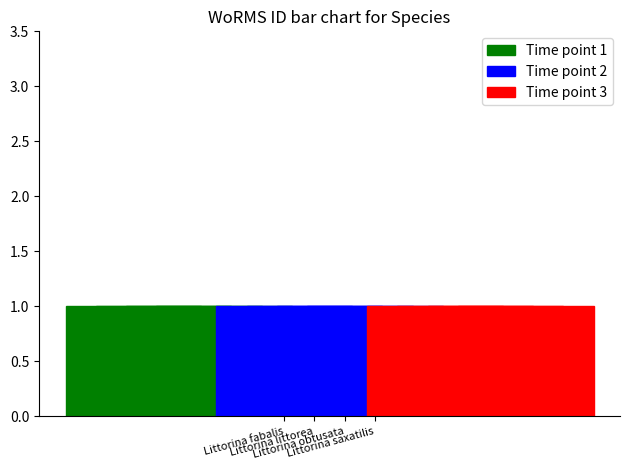

List the series in order of their peak value, lowest first.

Time point 1, Time point 2, Time point 3